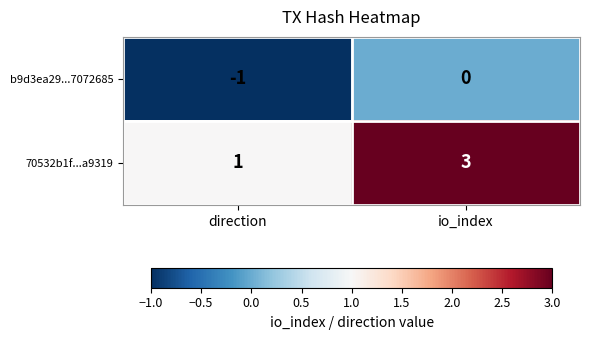

What is the total value across all series at io_index?

3